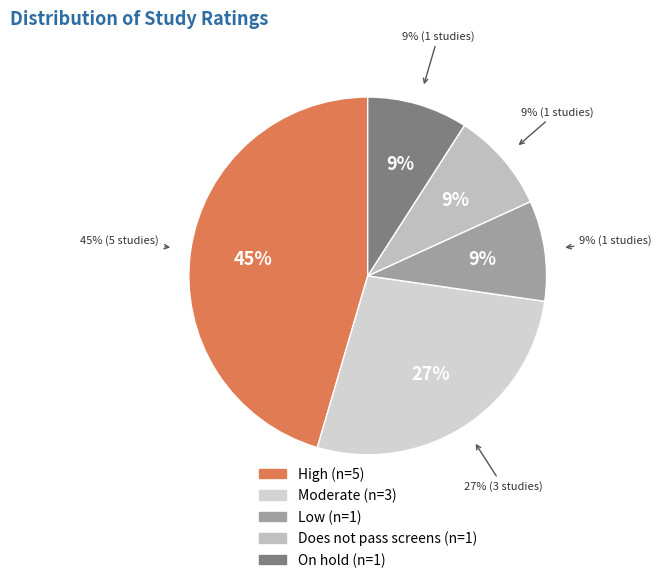

Is High the majority of the pie?

No